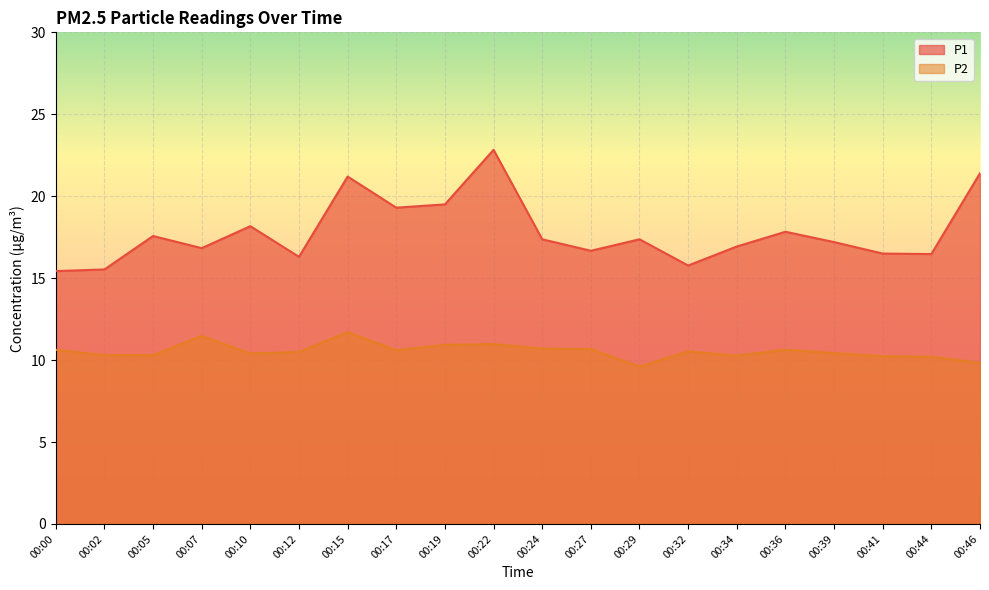

How many data points in P2 are above 10?

18